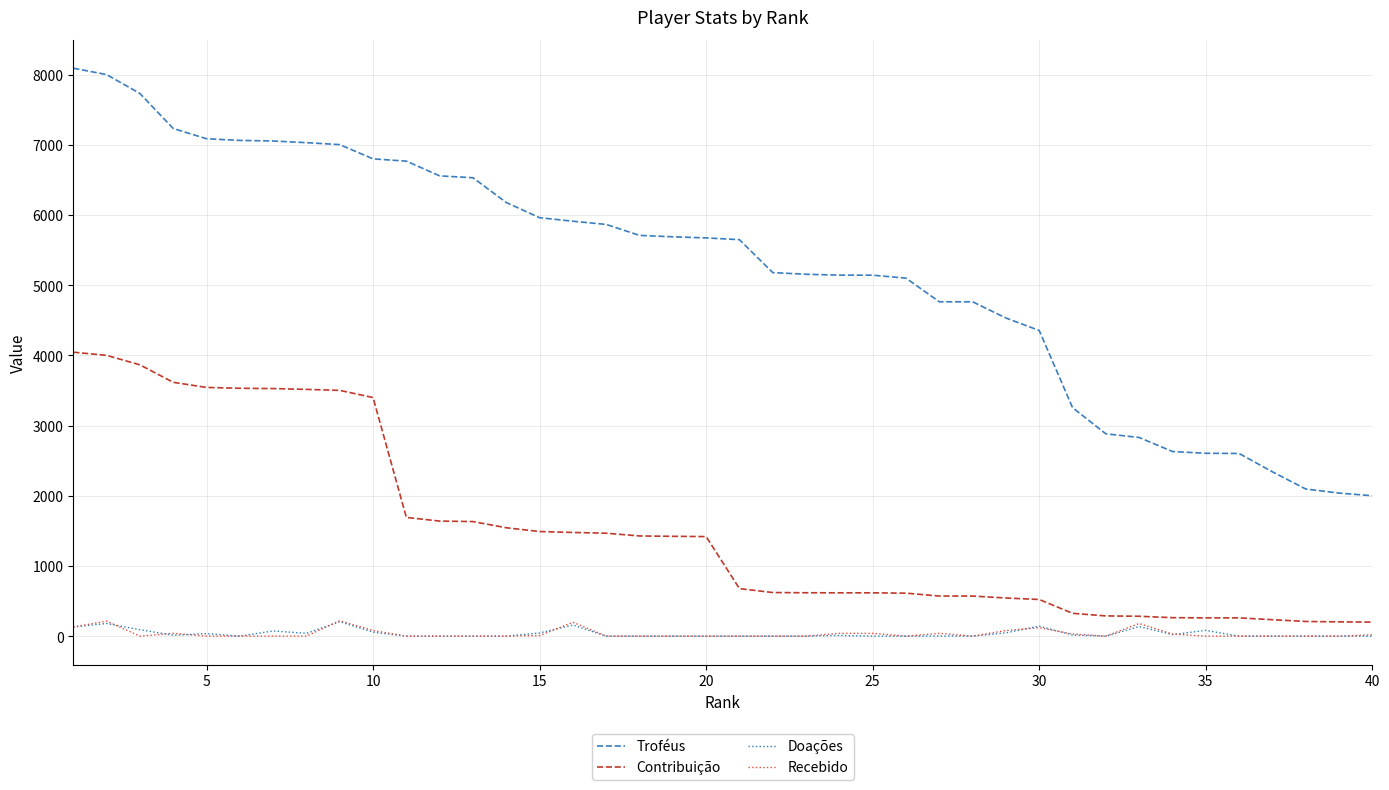

Which series has the largest range (max minus min)?

Troféus